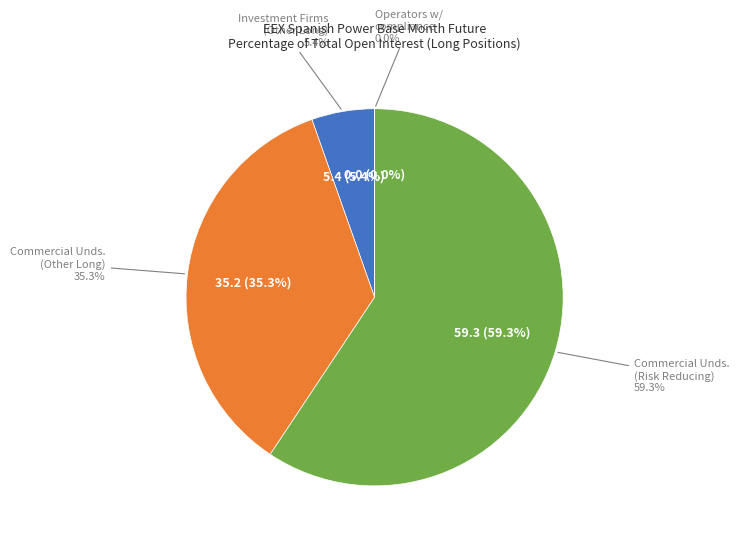

Does Operators with compliance obligations account for over 50% of the chart?

No